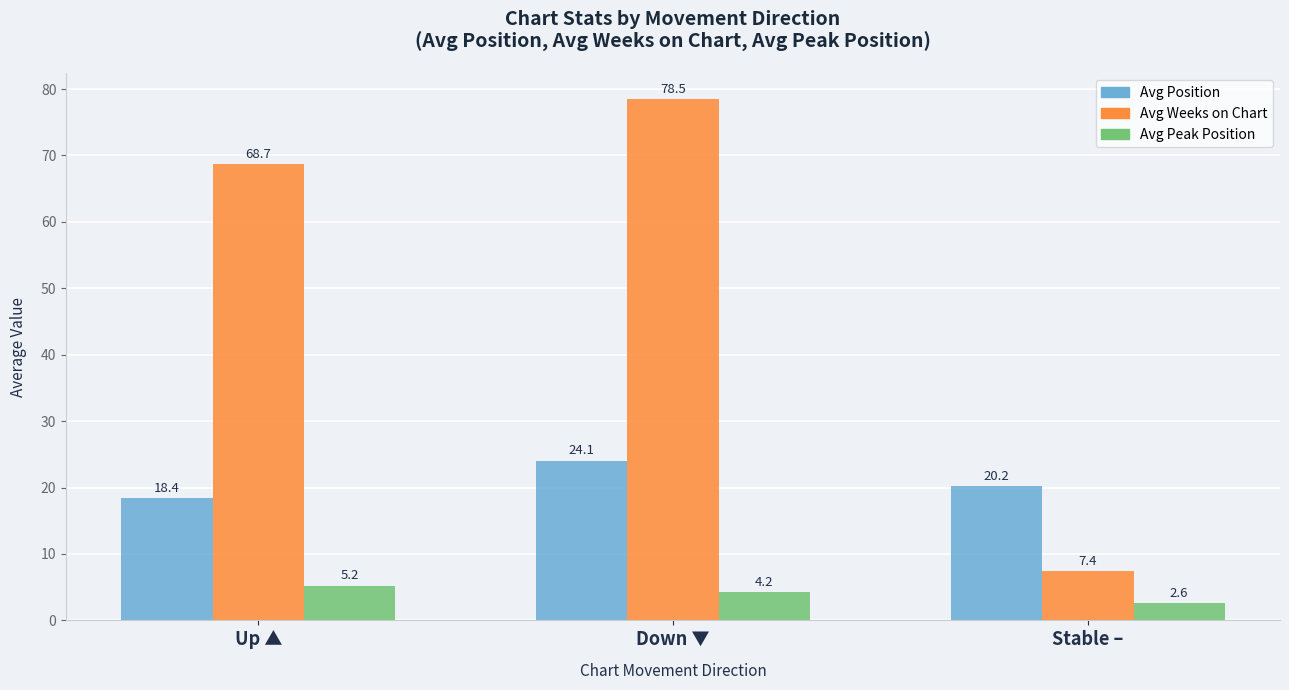

Is it true that Avg Position equals 20.2 at Stable –?

True